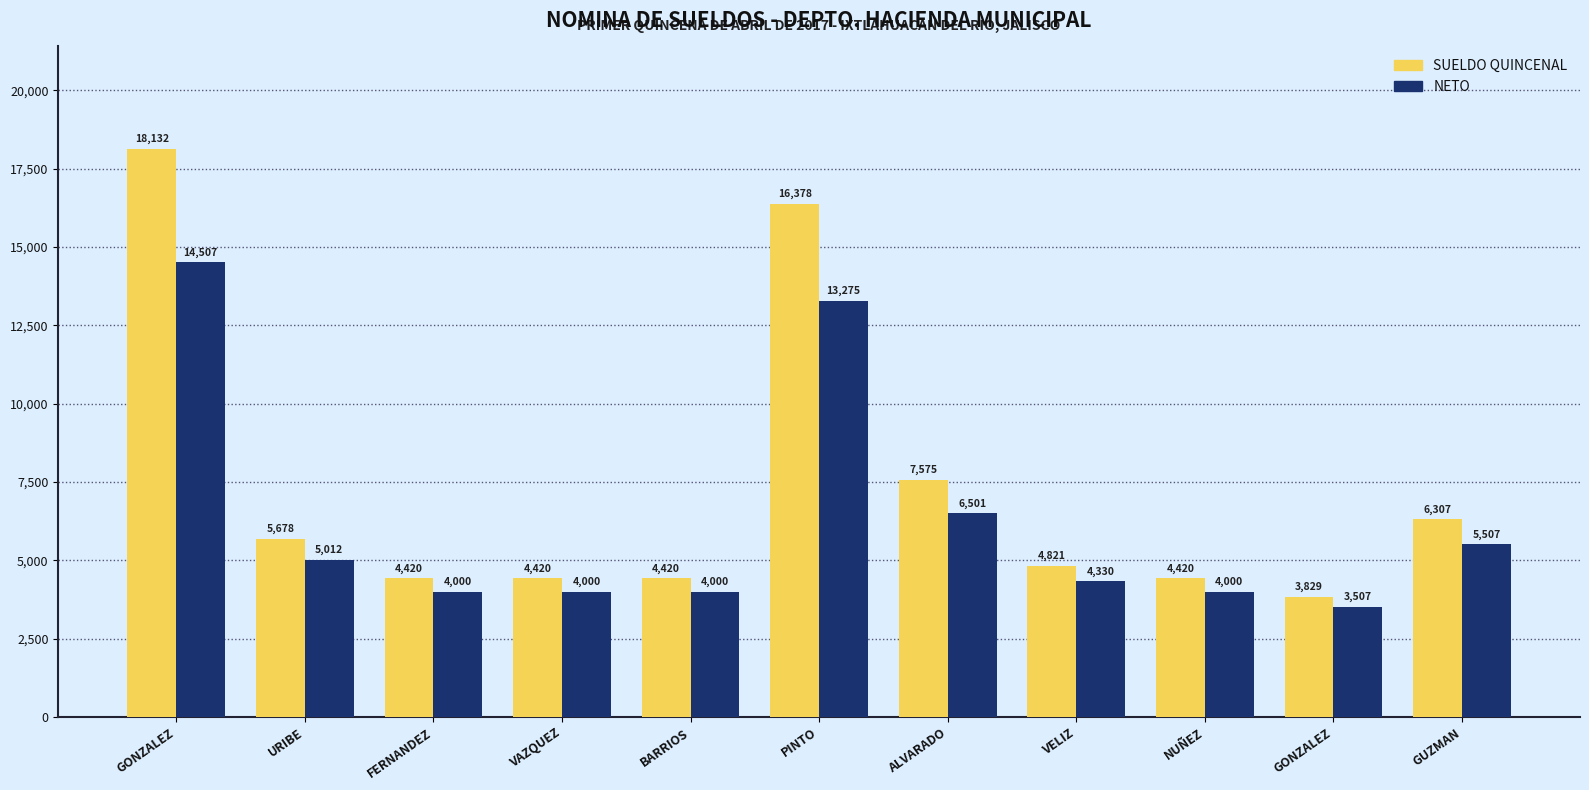

What is the label of the 3rd bar from the left?

FERNANDEZ